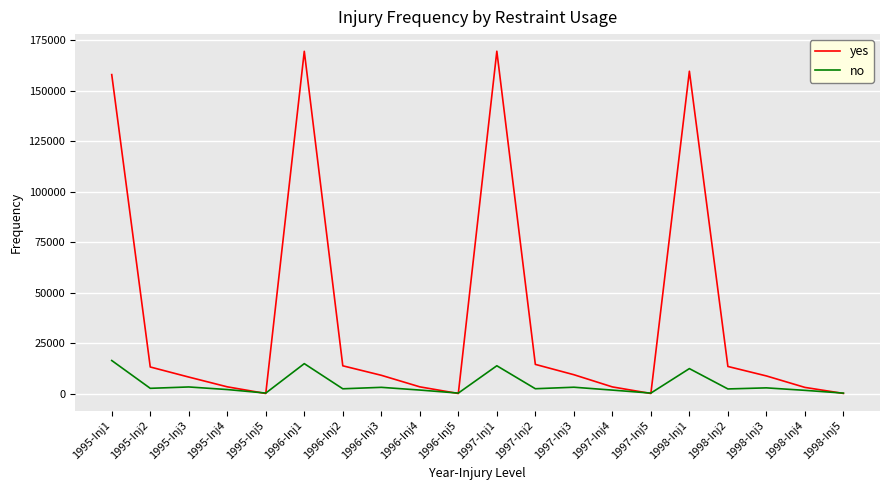

What is the sum of the no values at 1995-Inj2 and 1997-Inj5?

3081